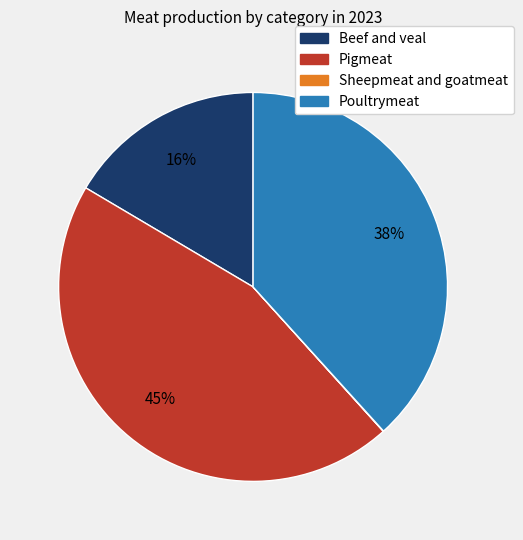

To the nearest percent, what is the difference between the Pigmeat and Beef and veal slice percentages?

29%